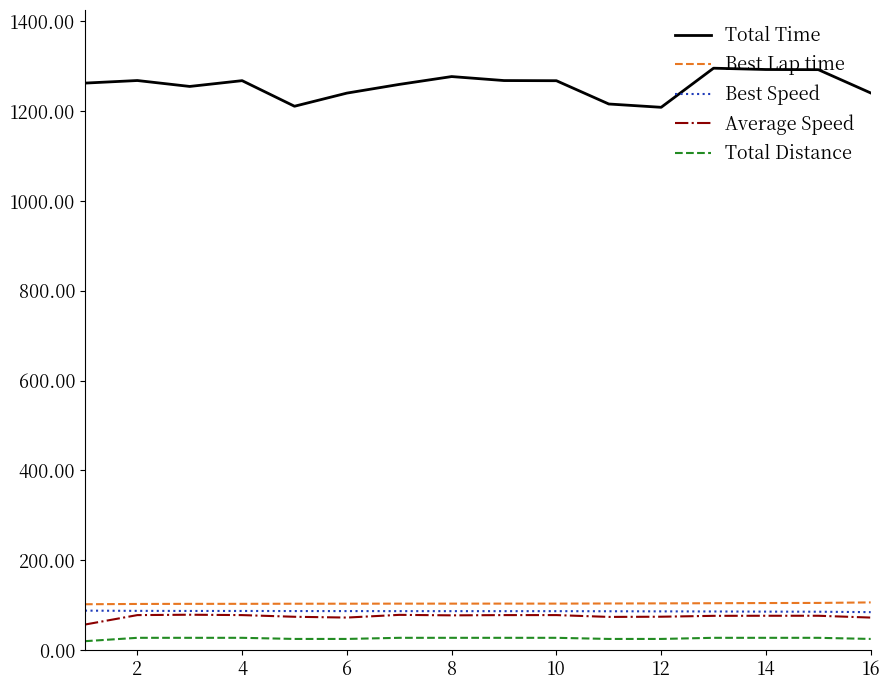

Which series has the largest total across all categories?

Total Time